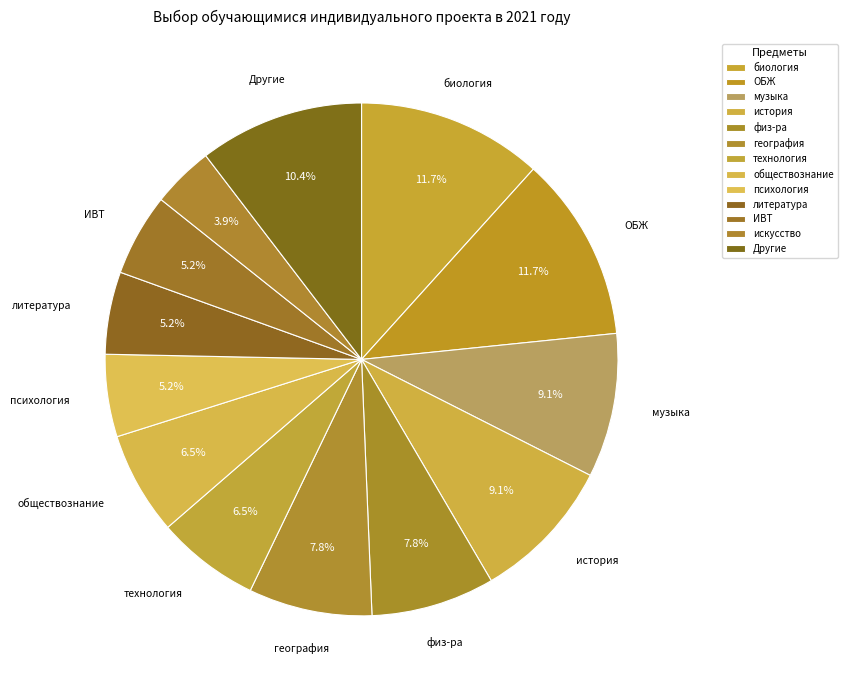

Count the number of slices in the pie.

13